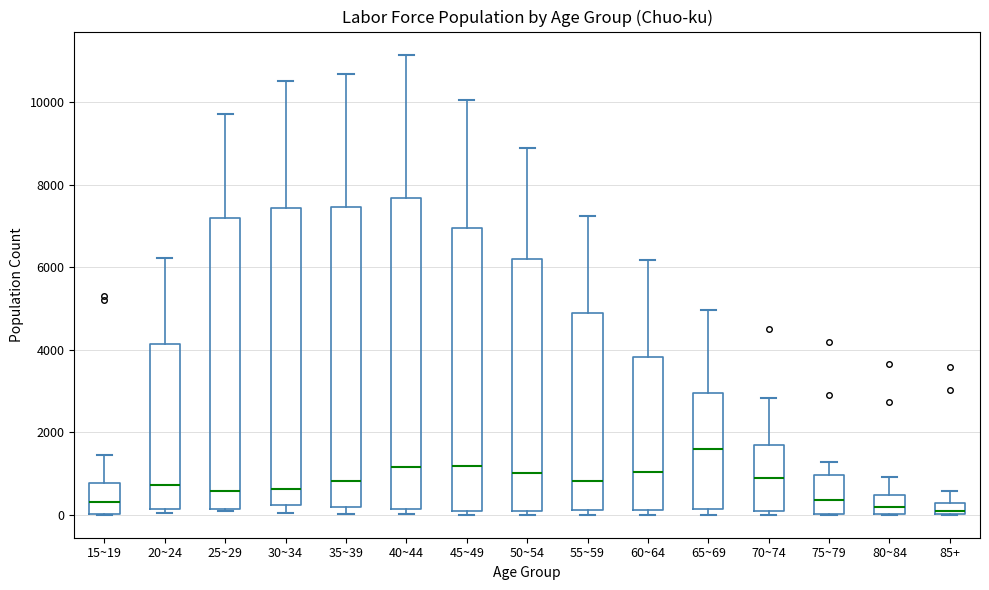

Where is the upper edge of the box for 75~79 on the y-axis? The values are not printed on the chart, so give them approximately, as read against the axis.

1000